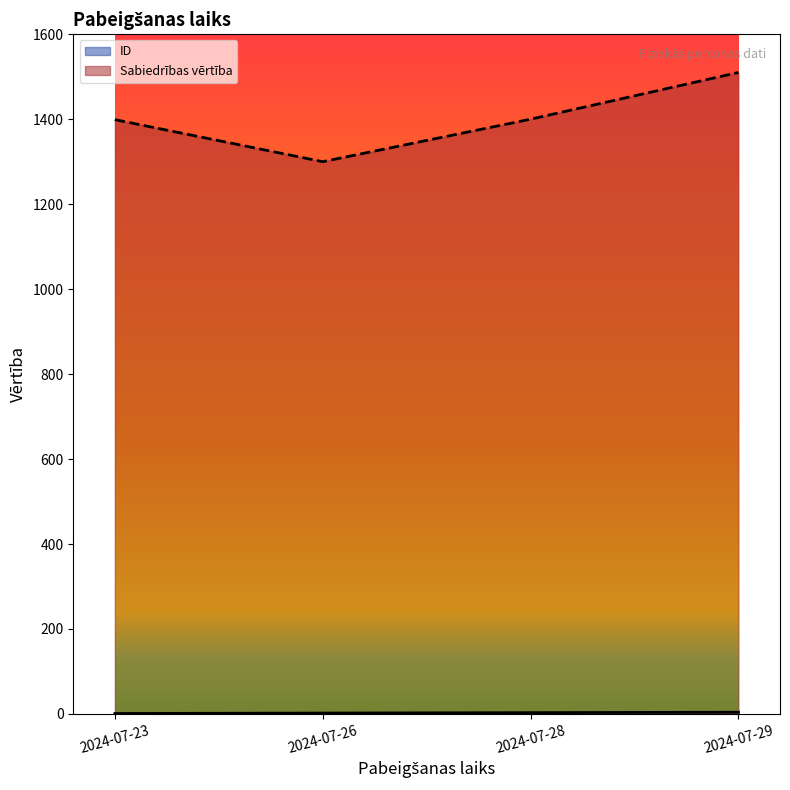

What is the maximum value shown in the chart?

1510